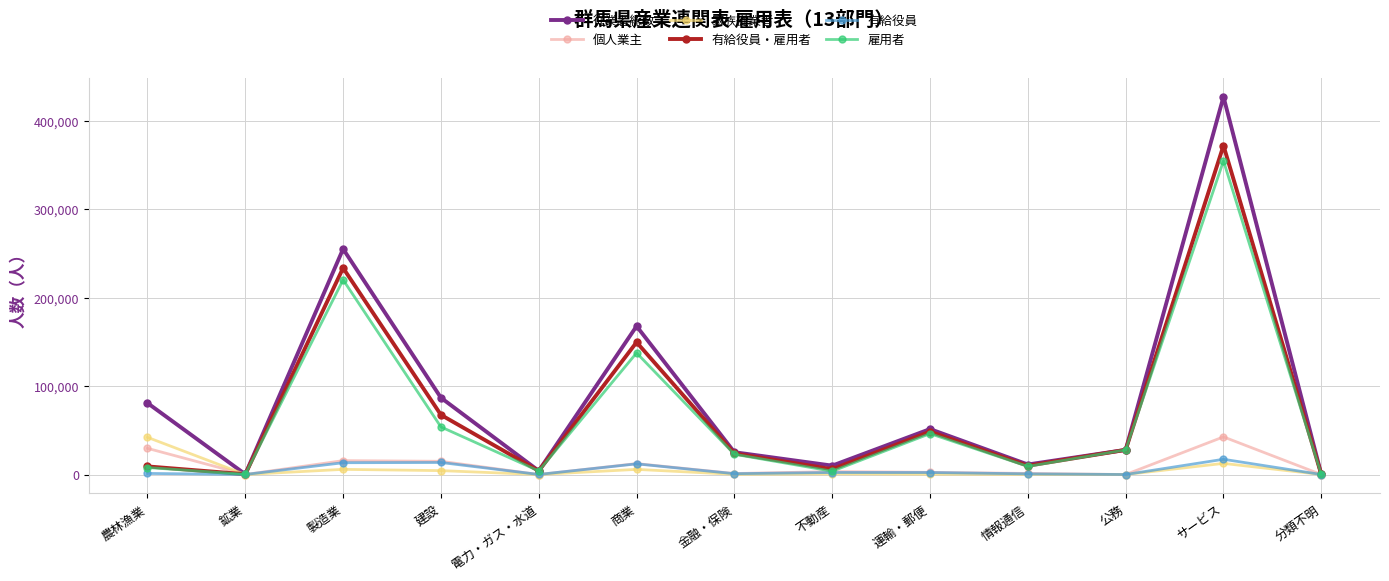

Count the number of categories in the chart.

13